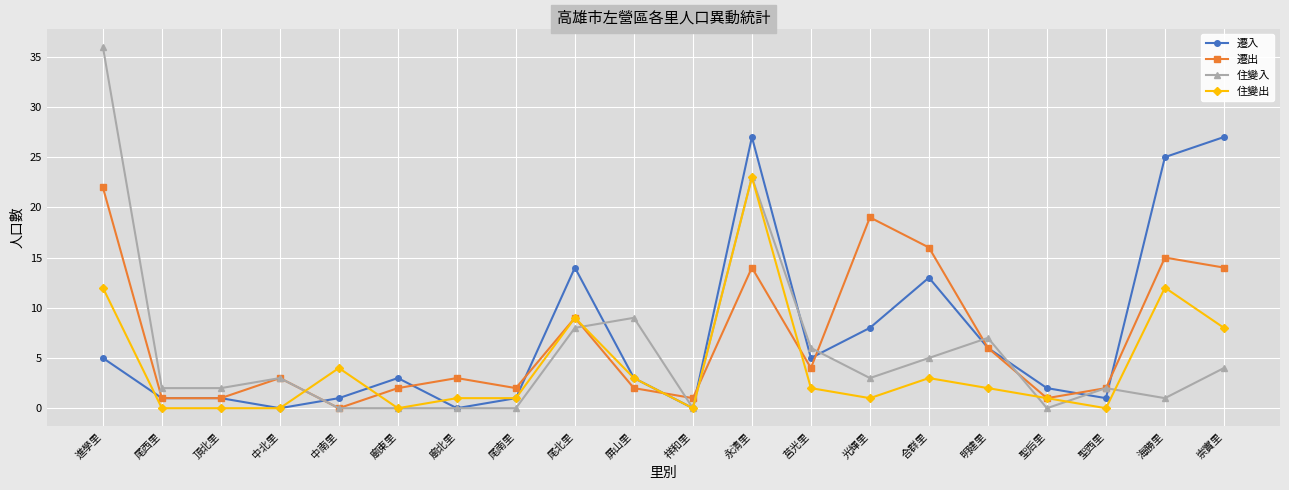

What is the label of the 20th point from the right?

進學里